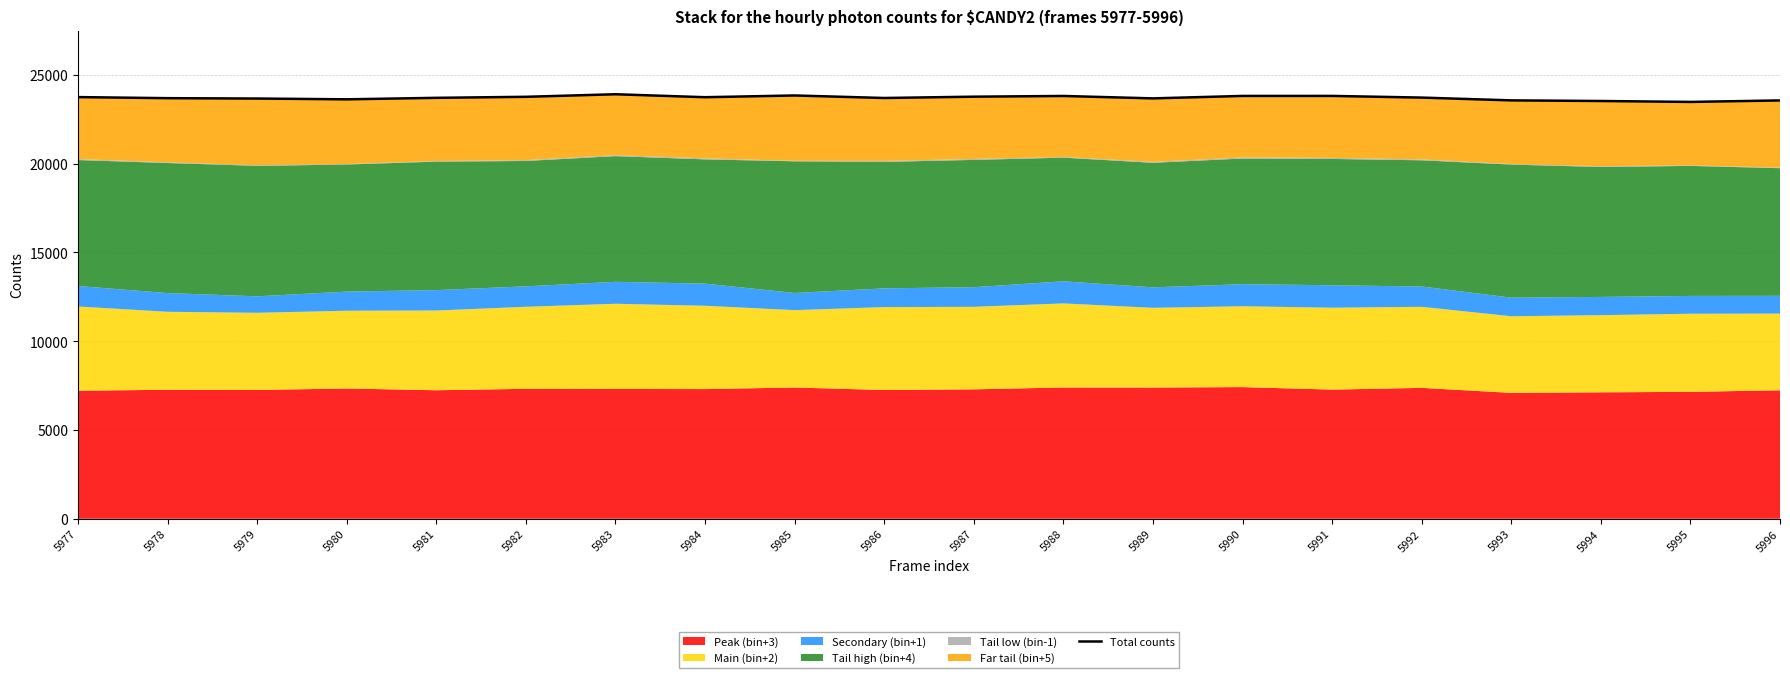

What is the smallest value displayed?

23477